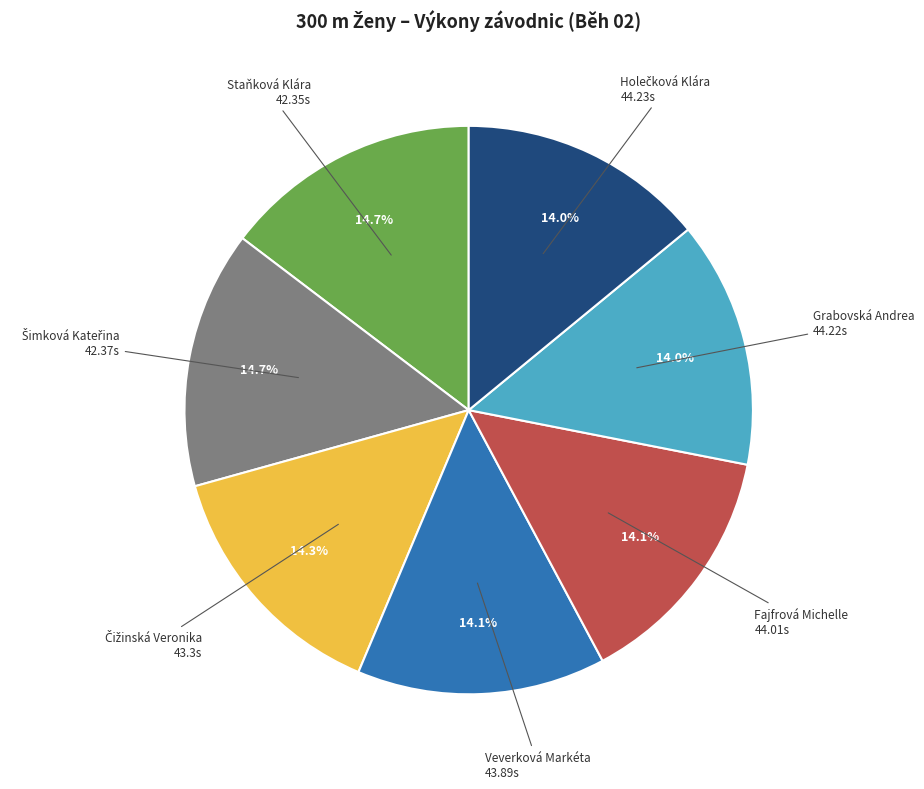

Is there any slice that represents more than half of the pie?

No